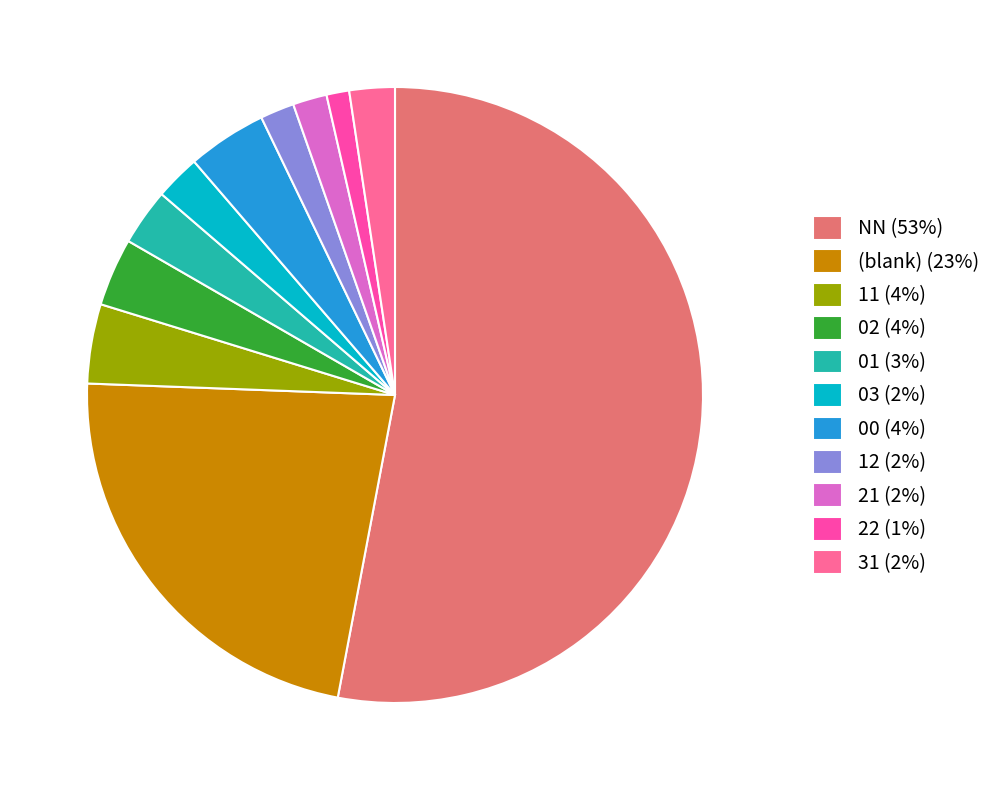

To the nearest percent, what is the average slice percentage?

9%